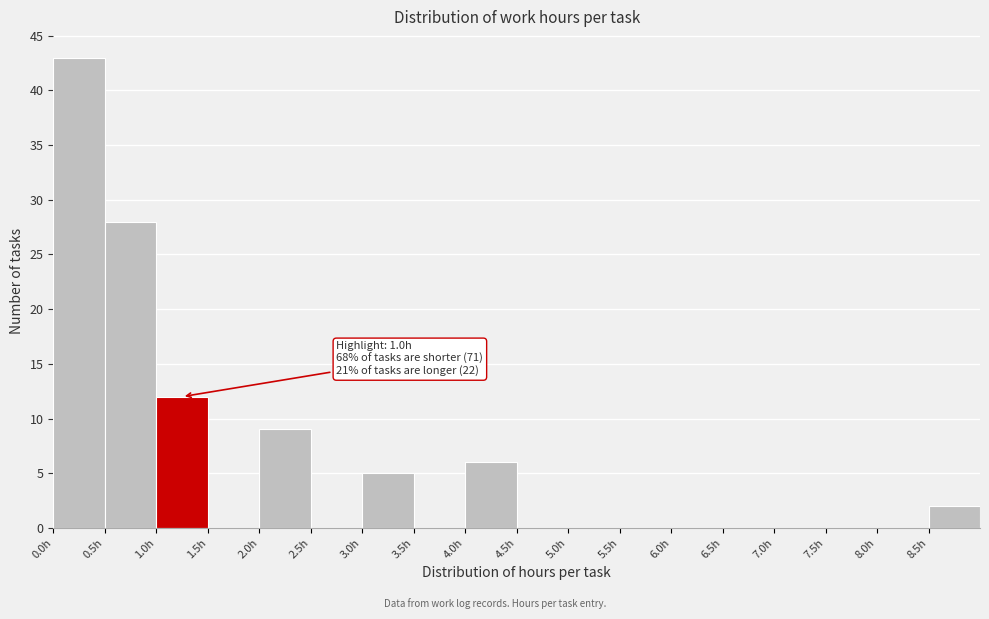

Which range on the x-axis has the tallest bar?

0.0 to 0.5